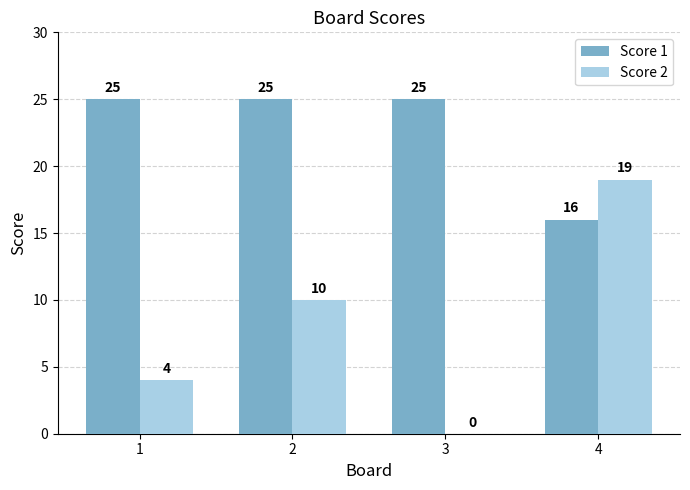

Is it true that Score 1 equals 16 at 4?

True